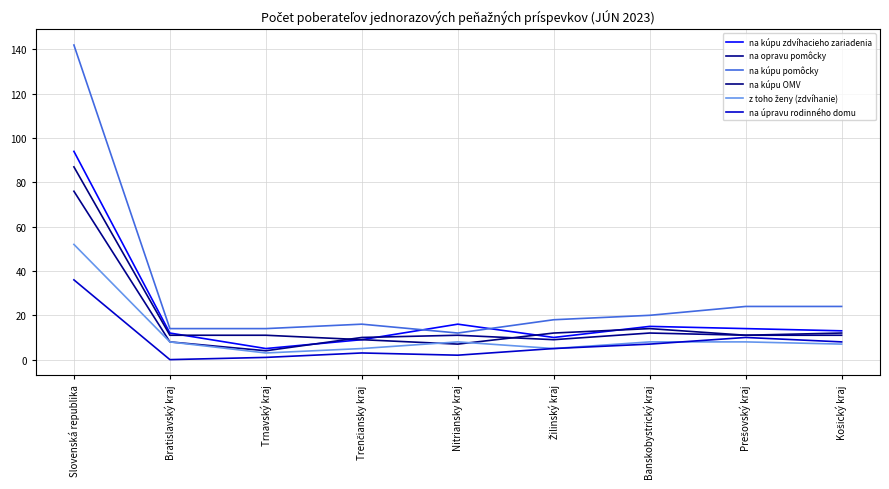

Is this an area chart (filled region under the line)?

No